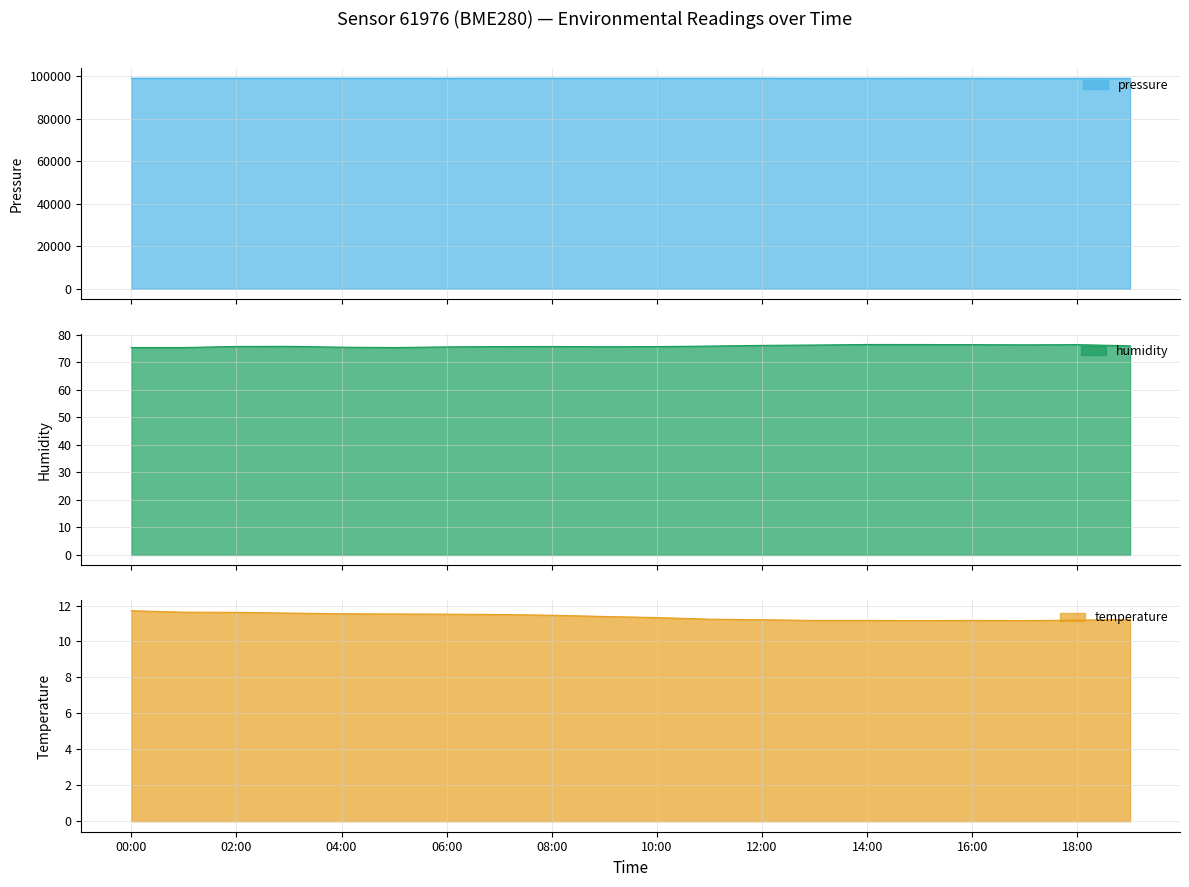

What is the sum of all pressure values?

1981617.2